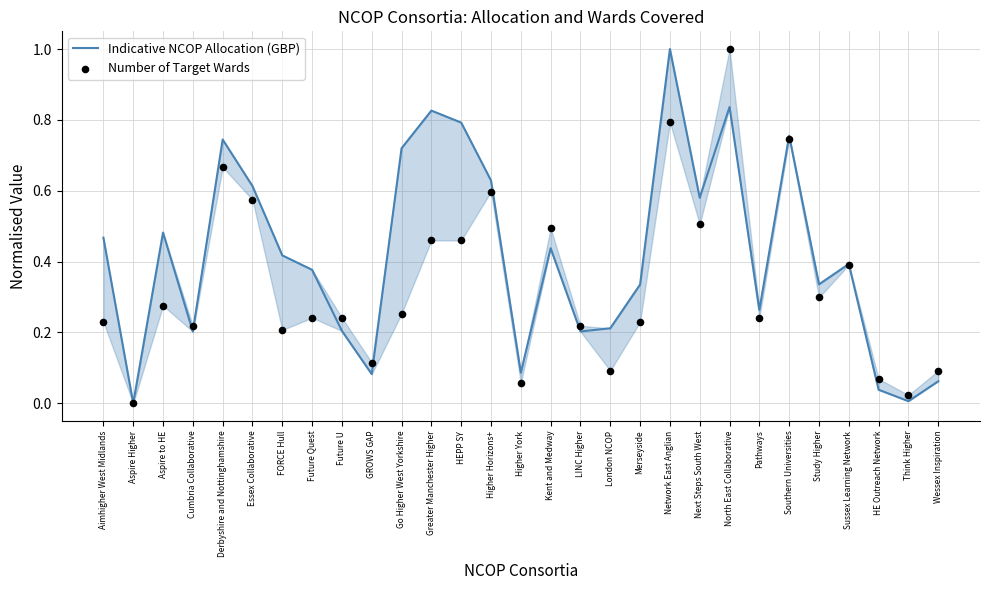

What are all the series names shown in the legend?

Indicative NCOP Allocation (GBP), Number of Target Wards